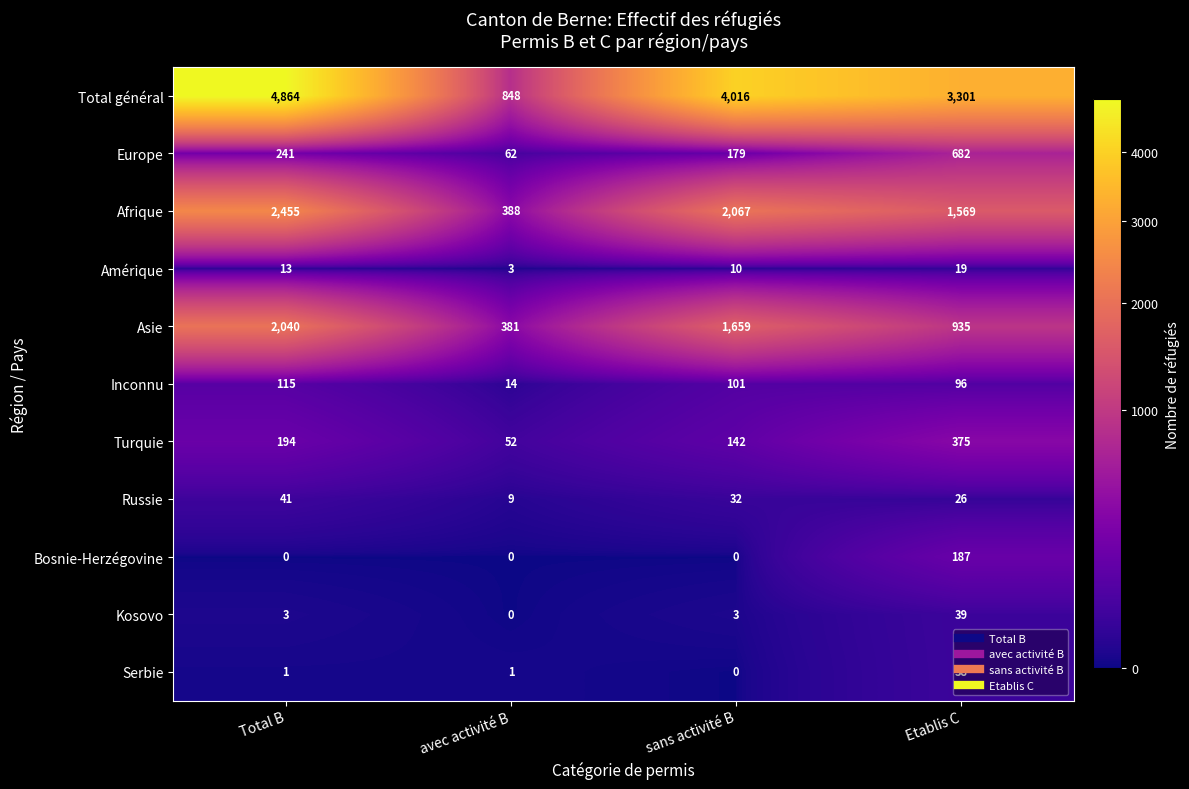

Which series has the largest total across all categories?

Total général